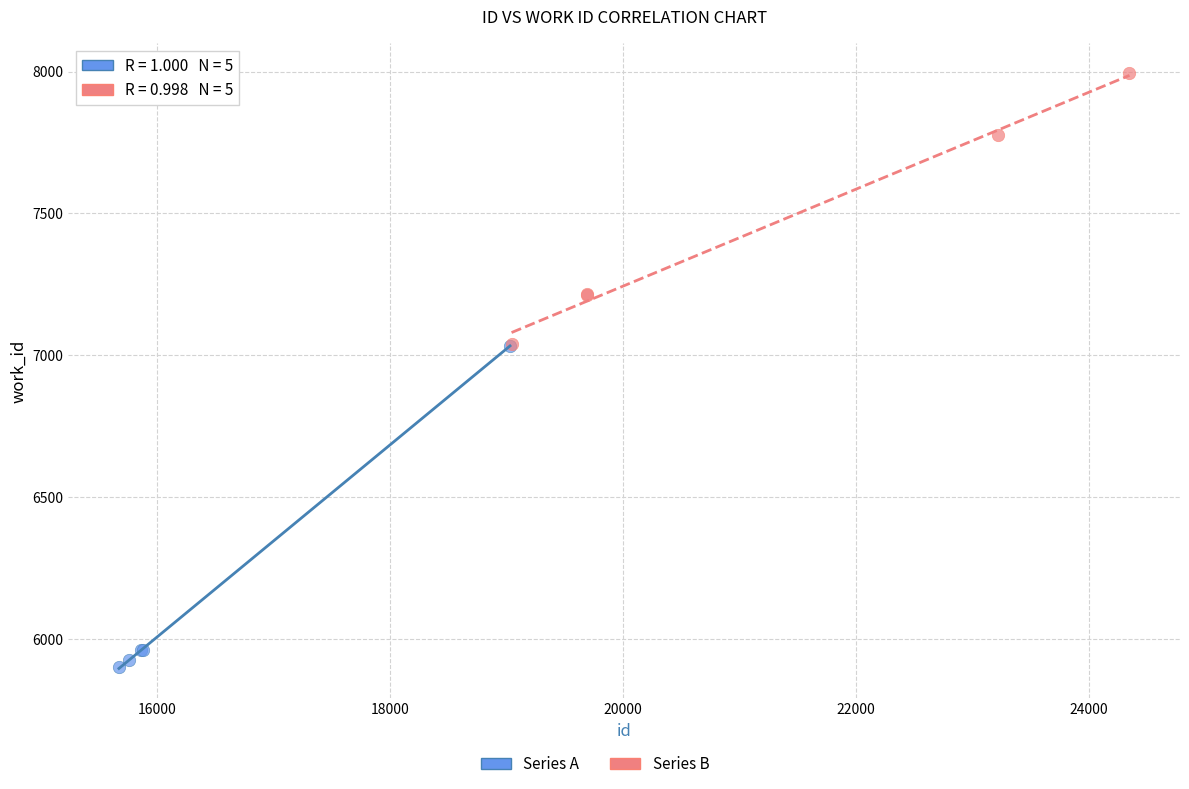

Which series has the largest Y range (max minus min)?

Series A